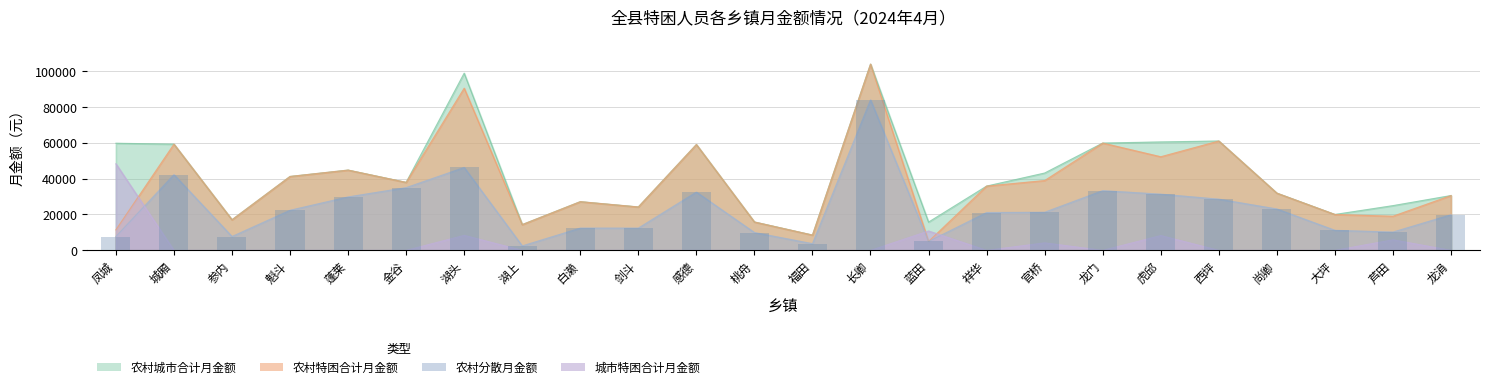

What position from the left is 湖头?

7